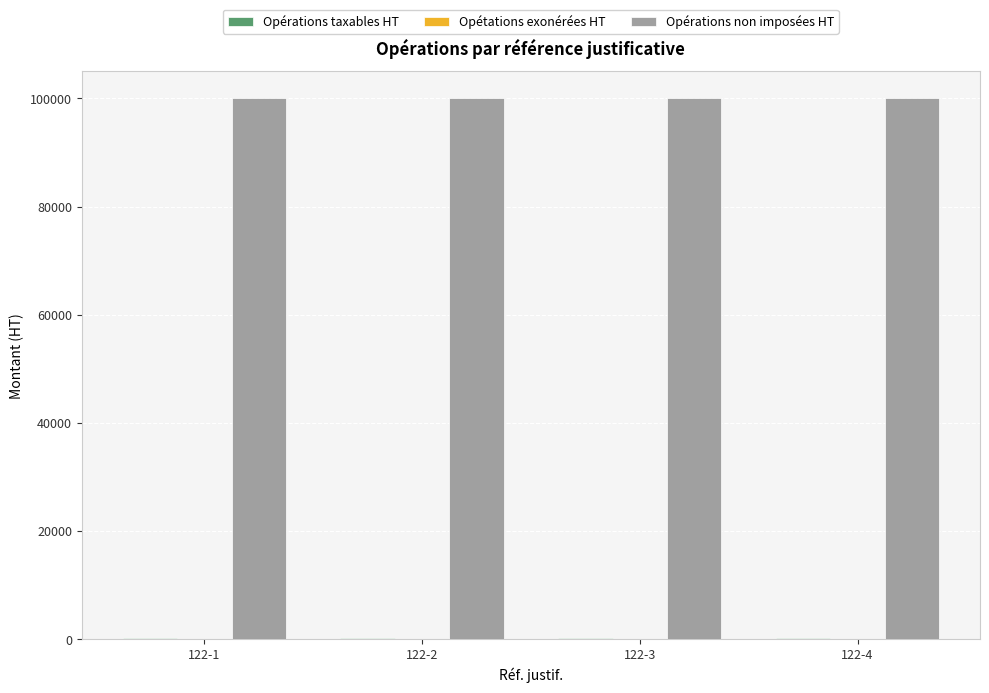

List the labels in order of Opérations taxables HT value, largest first.

122-1, 122-2, 122-3, 122-4